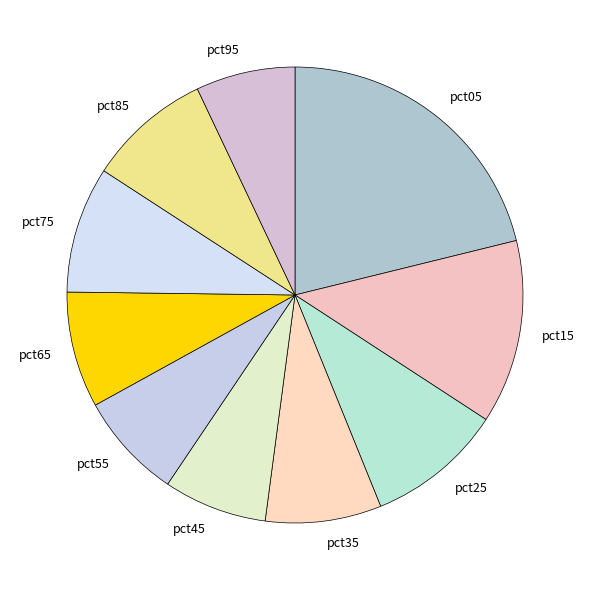

Which category has the biggest portion of the pie?

pct05